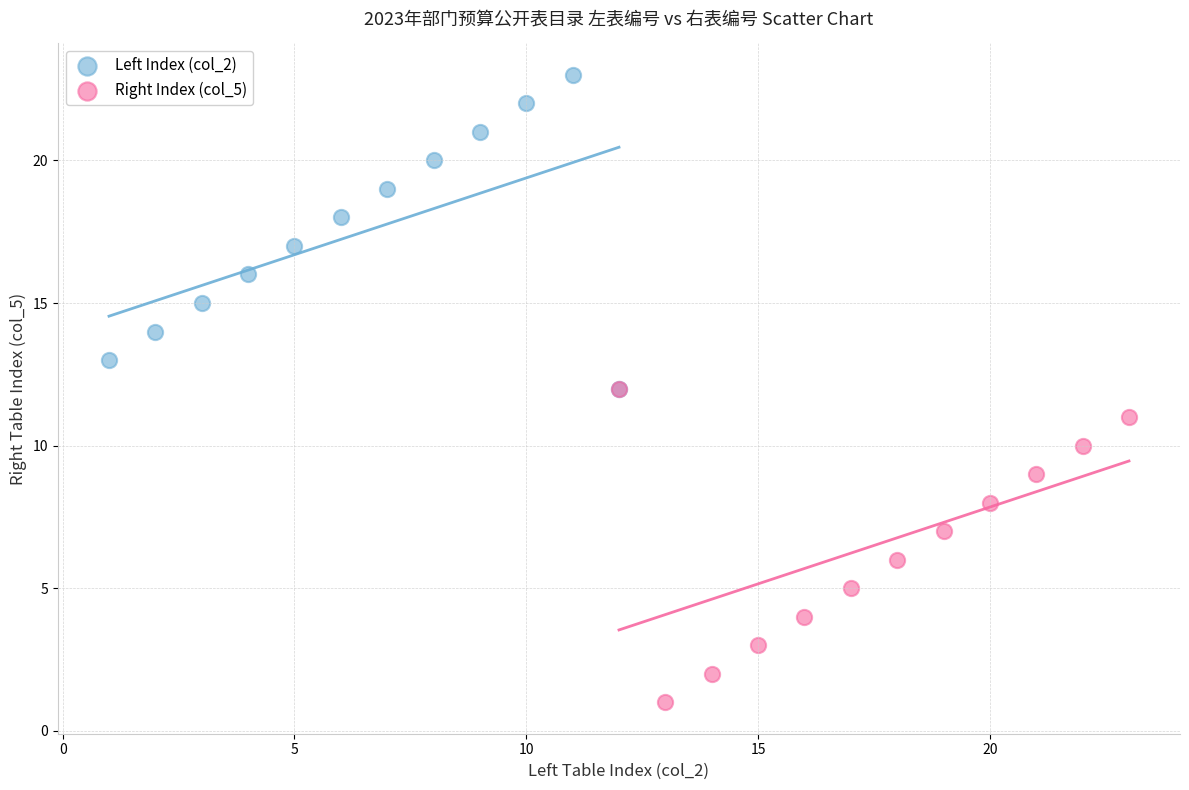

Which series reaches the maximum Y coordinate?

Left Index (col_2)